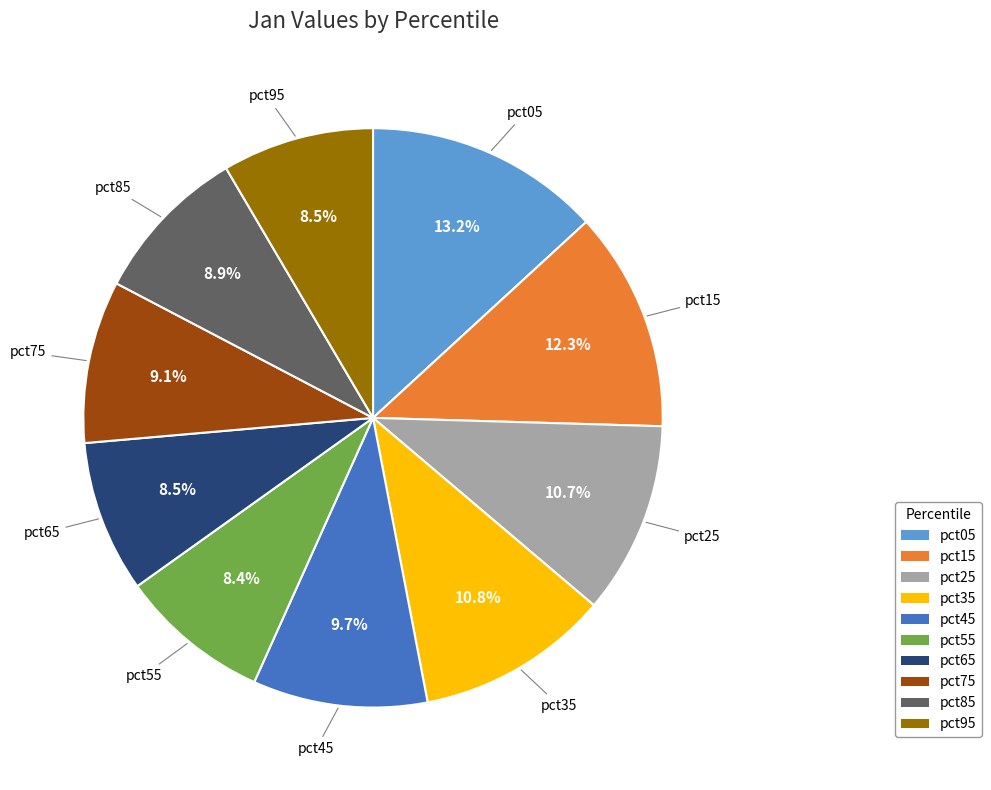

Is it true that pct55 is 8% of the pie?

True